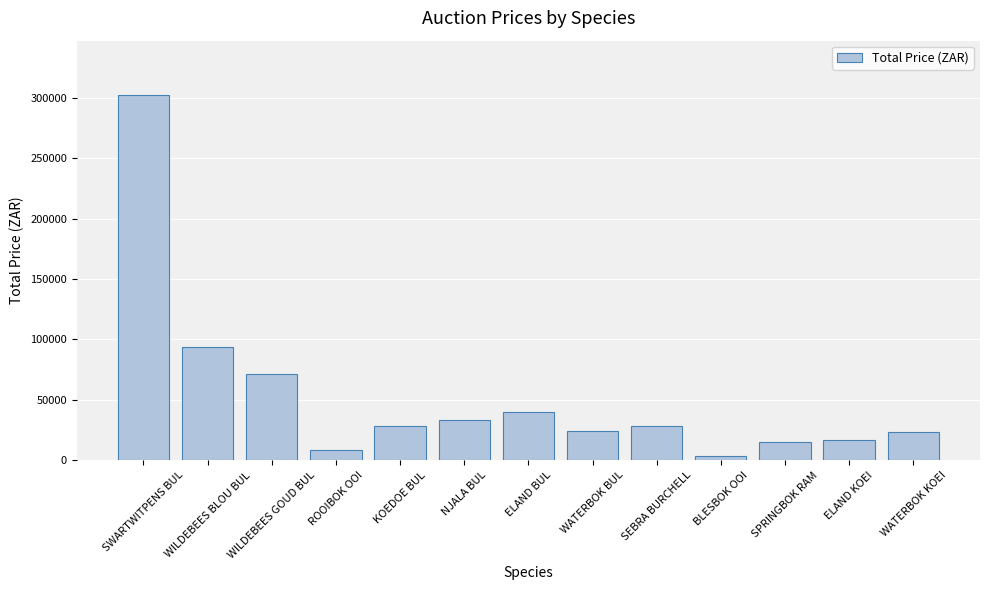

What is the difference between the second highest and second lowest values?

85000